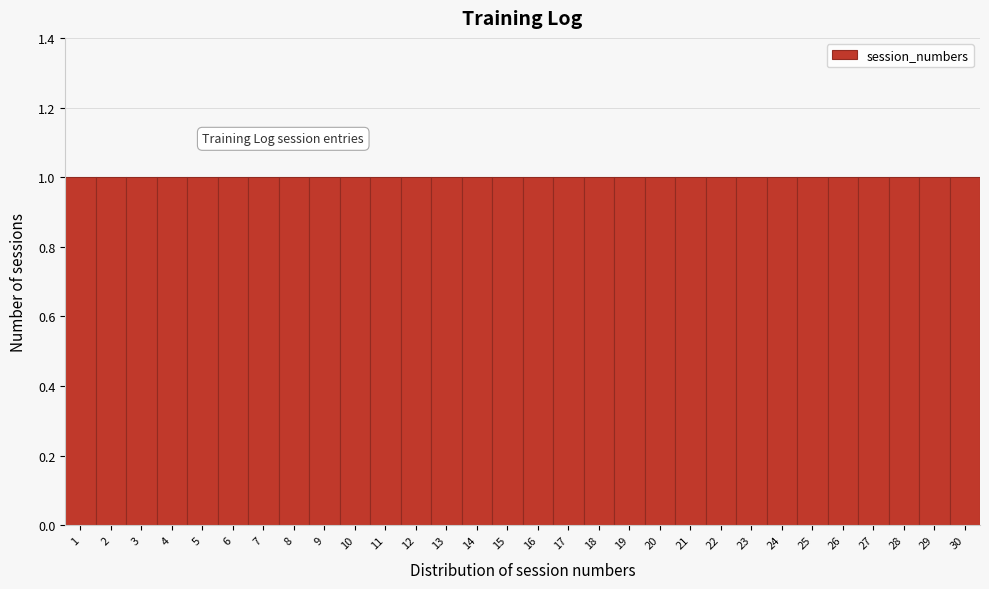

Reading left to right, transcribe this chart: for each bar, give the range it covers on the x-axis and its height. The values are not printed on the chart, so give them approximately, as read against the axis.

0.5 to 1.5: 1
1.5 to 2.5: 1
2.5 to 3.5: 1
3.5 to 4.5: 1
4.5 to 5.5: 1
5.5 to 6.5: 1
6.5 to 7.5: 1
7.5 to 8.5: 1
8.5 to 9.5: 1
9.5 to 10.5: 1
10.5 to 11.5: 1
11.5 to 12.5: 1
12.5 to 13.5: 1
13.5 to 14.5: 1
14.5 to 15.5: 1
15.5 to 16.5: 1
16.5 to 17.5: 1
17.5 to 18.5: 1
18.5 to 19.5: 1
19.5 to 20.5: 1
20.5 to 21.5: 1
21.5 to 22.5: 1
22.5 to 23.5: 1
23.5 to 24.5: 1
24.5 to 25.5: 1
25.5 to 26.5: 1
26.5 to 27.5: 1
27.5 to 28.5: 1
28.5 to 29.5: 1
29.5 to 30.5: 1